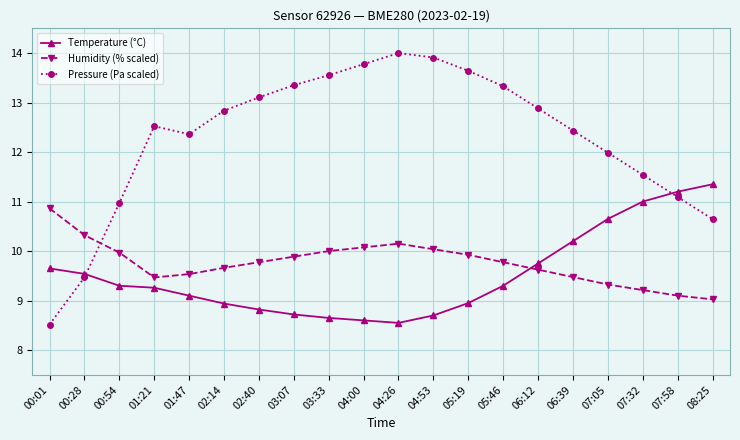

Is the value of Pressure (Pa scaled) at 00:01 greater than the value of Humidity (% scaled) at 05:19?

No